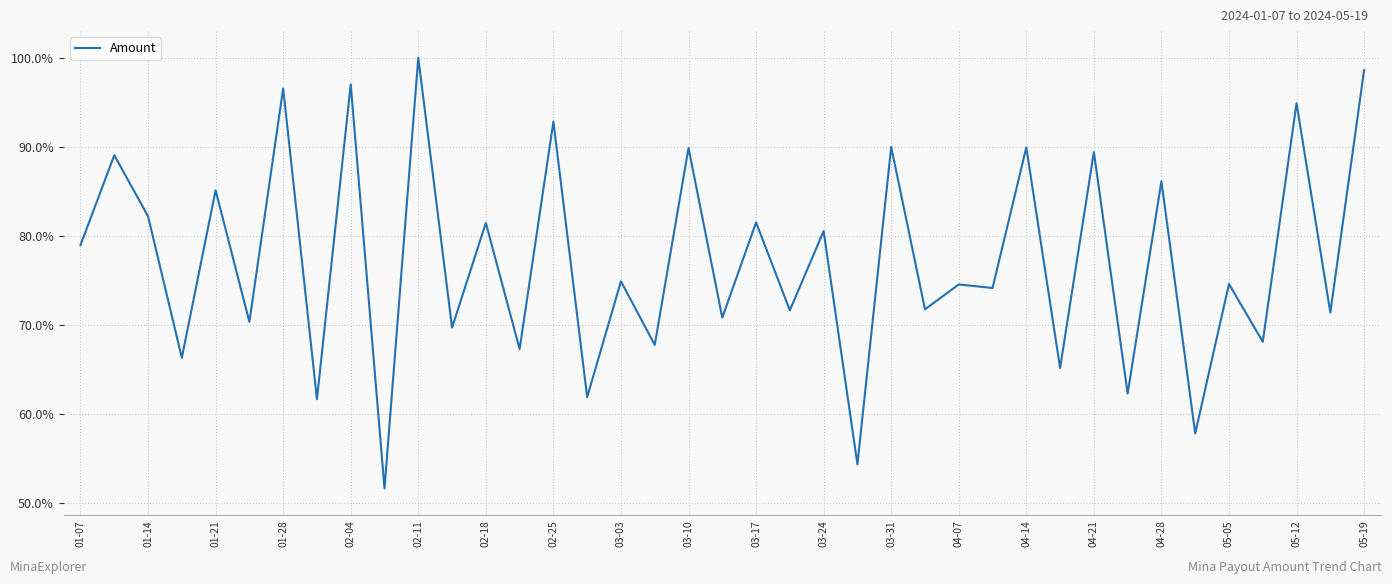

What is the average value?

77.2